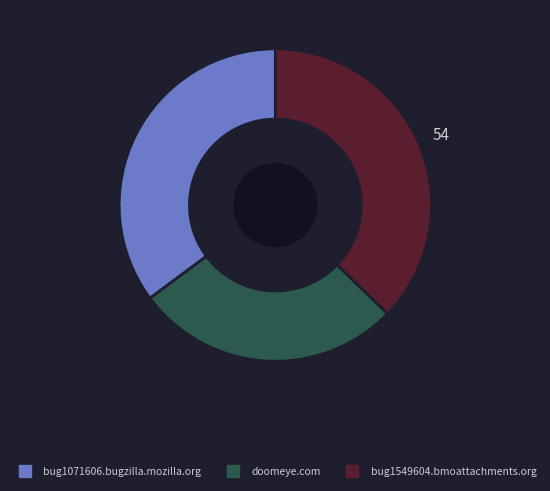

Count the number of slices in the pie.

3